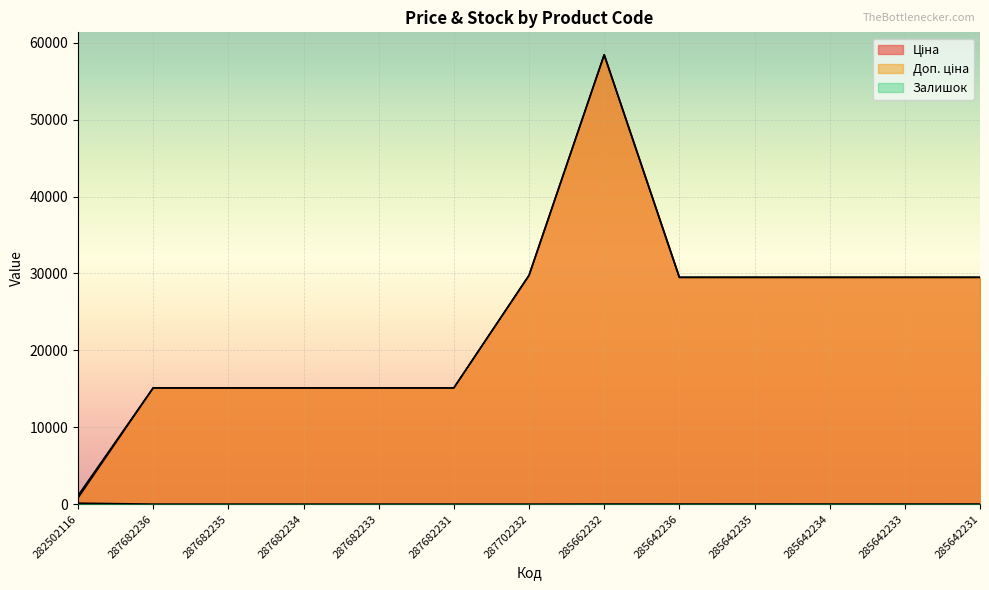

True or false: Ціна and Доп. ціна cross at least once.

False